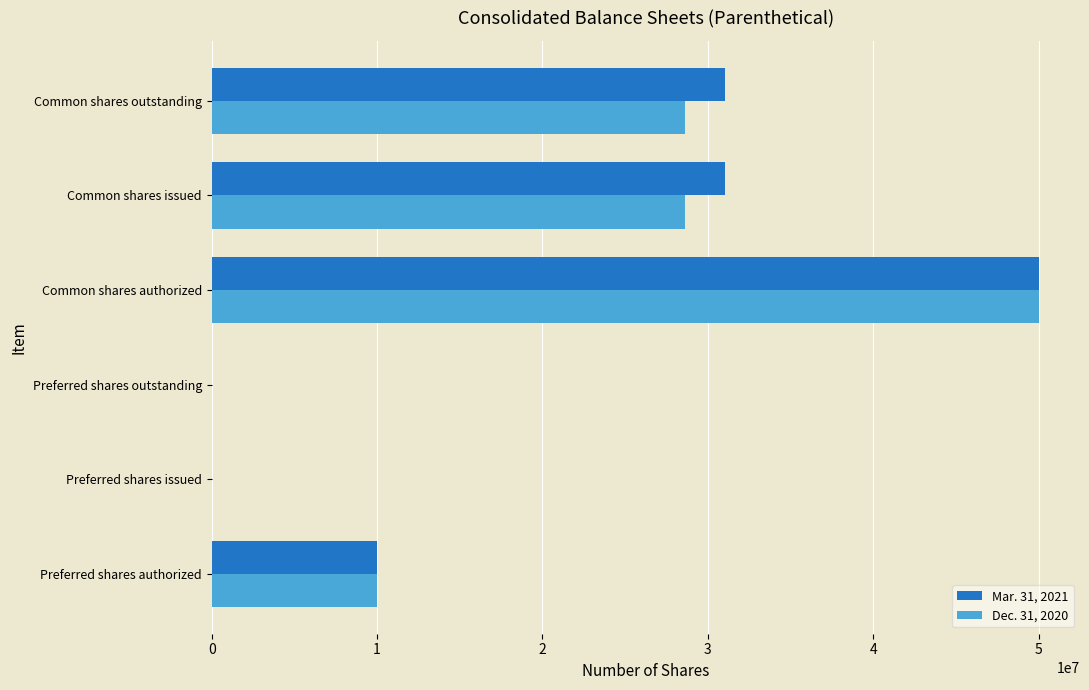

Count the number of categories in the chart.

6